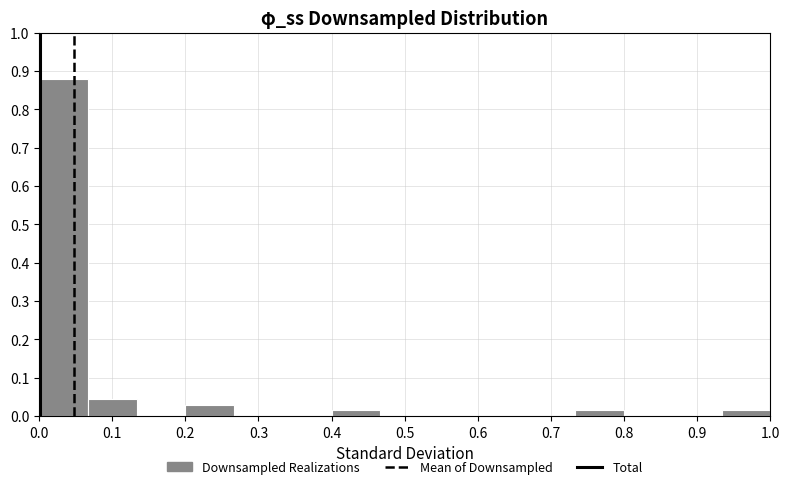

Reading left to right, transcribe this chart: for each bar, give the range it covers on the x-axis and its height. Neither the bar edges nor the heights are printed on the chart, so give them approximately, as read against the axes.

0.00 to 0.07: 0.88
0.07 to 0.13: 0.05
0.13 to 0.20: 0
0.20 to 0.27: 0.03
0.27 to 0.33: 0
0.33 to 0.40: 0
0.40 to 0.47: 0.02
0.47 to 0.53: 0
0.53 to 0.60: 0
0.60 to 0.67: 0
0.67 to 0.73: 0
0.73 to 0.80: 0.02
0.80 to 0.87: 0
0.87 to 0.93: 0
0.93 to 1.00: 0.02